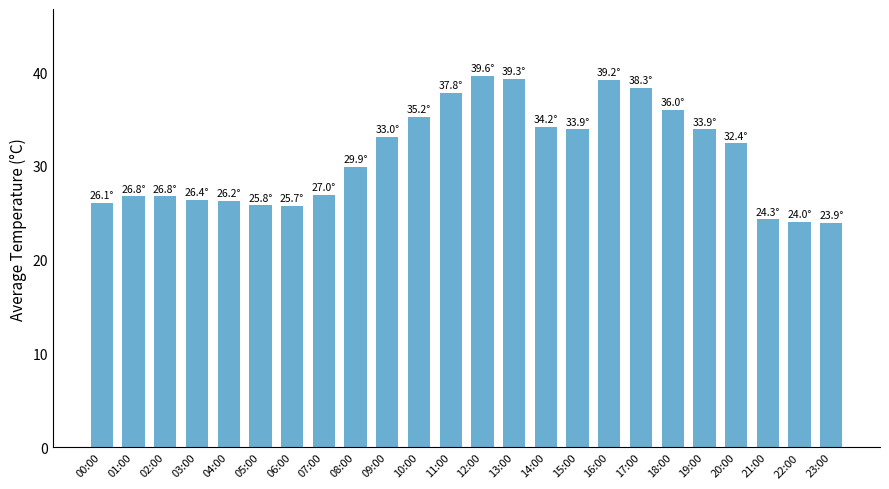

What is the ratio of the value at 15:00 to the value at 06:00?

1.3